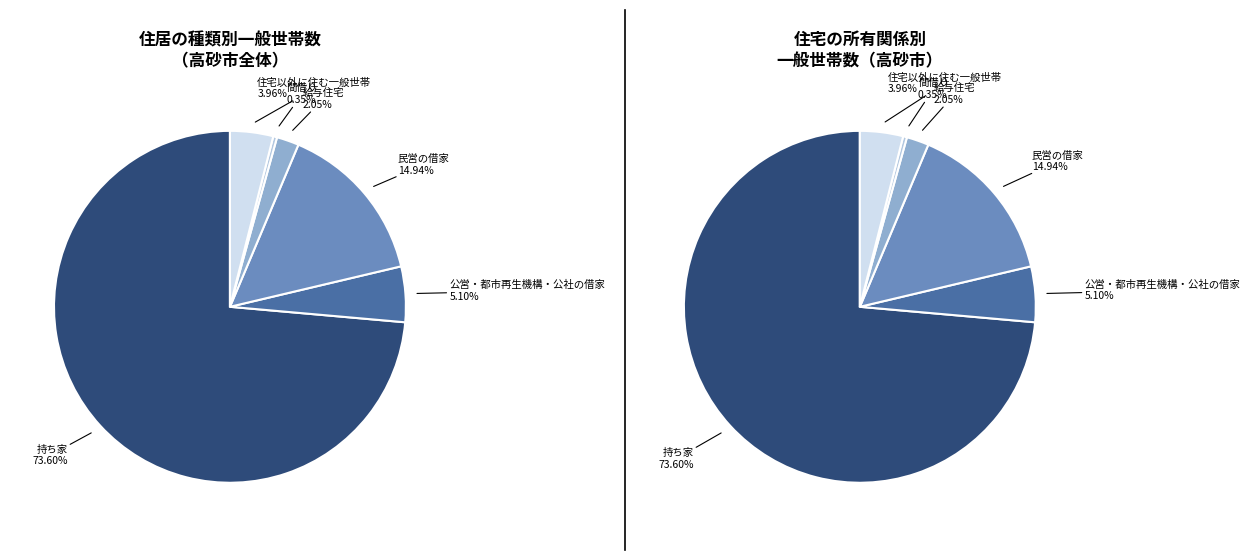

Is it true that 間借り is 7% of the pie?

False